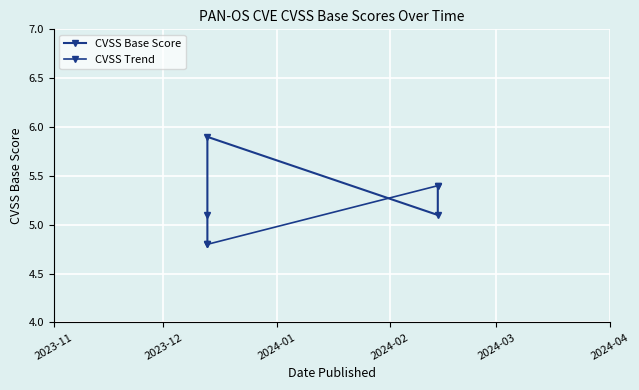

Is it true that the value at 2023-12-13 is 3.8?

False